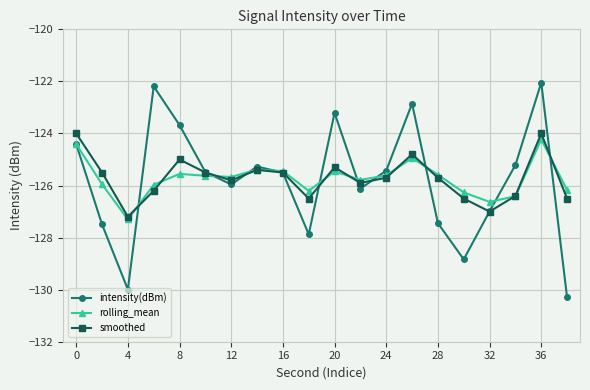

How many data points in intensity(dBm) are above -125?

6